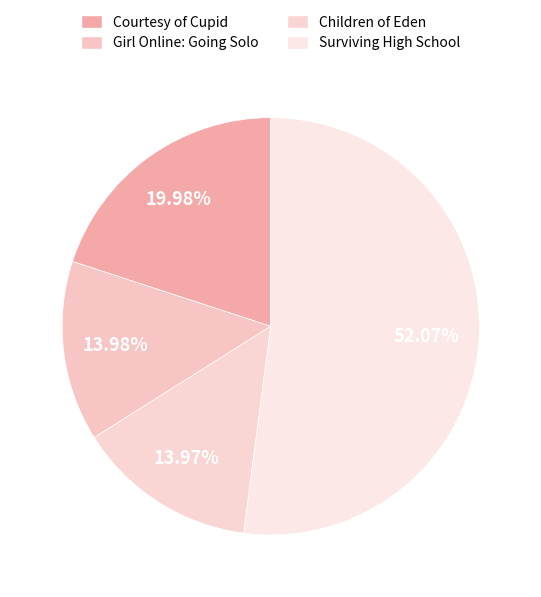

What is the change in value from Girl Online: Going Solo to Surviving High School?

+381944924